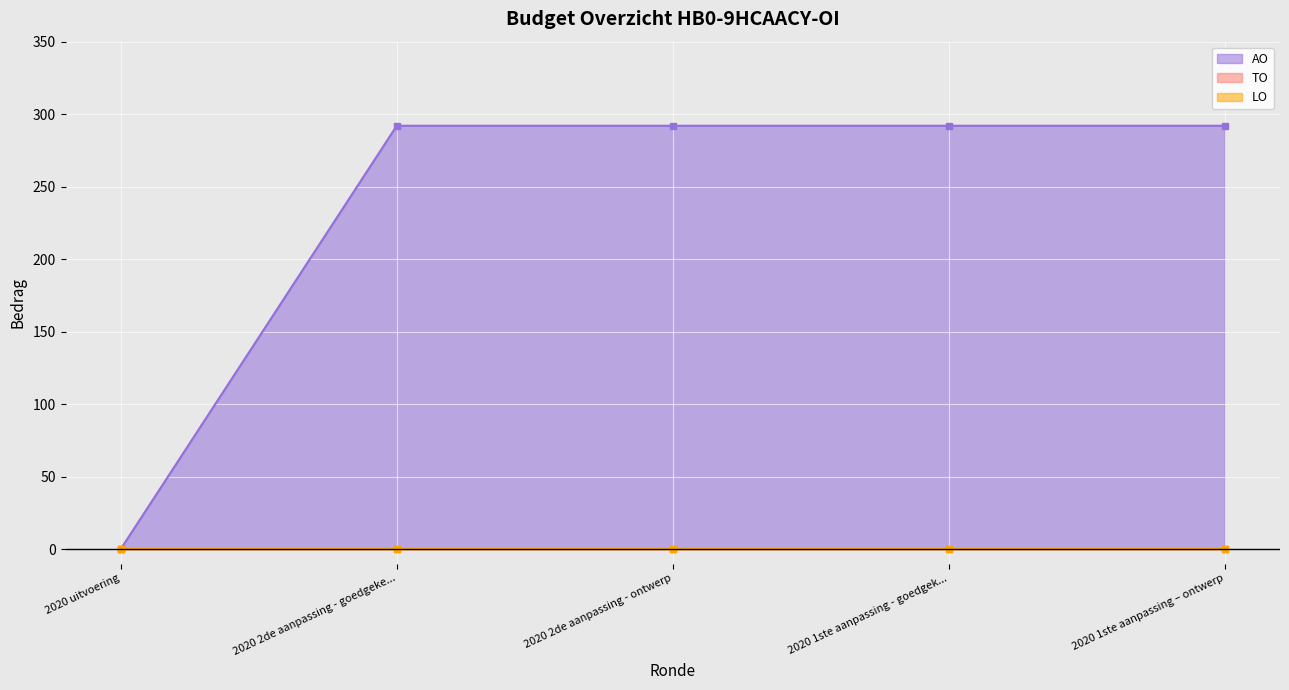

What is the difference between the highest and lowest values at 2020 1ste aanpassing - goedgekeurd?

292